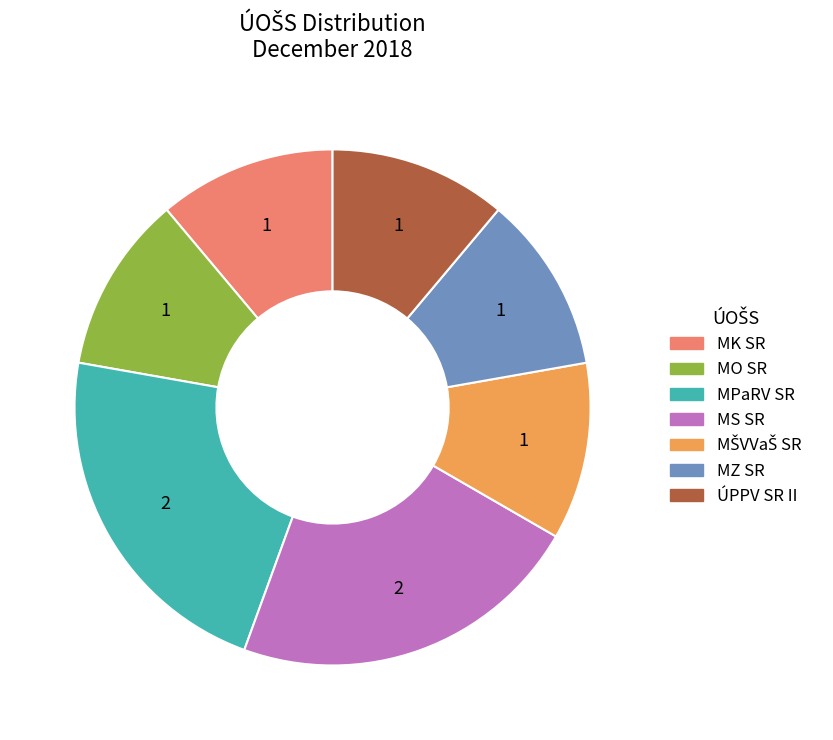

Does any single category account for the majority?

No